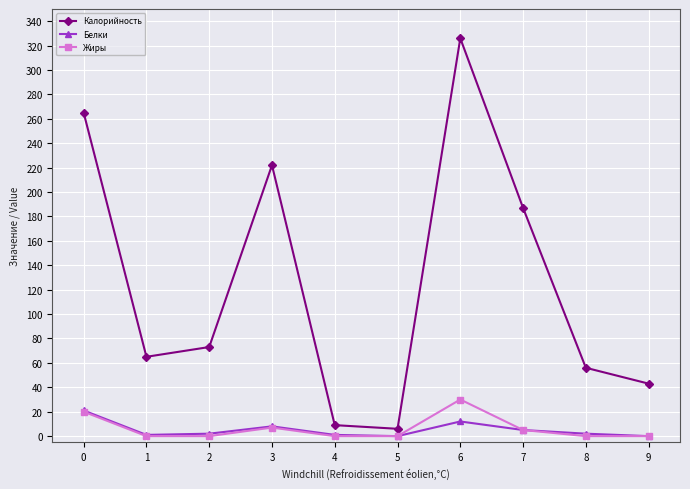

How many series are shown in this chart?

3